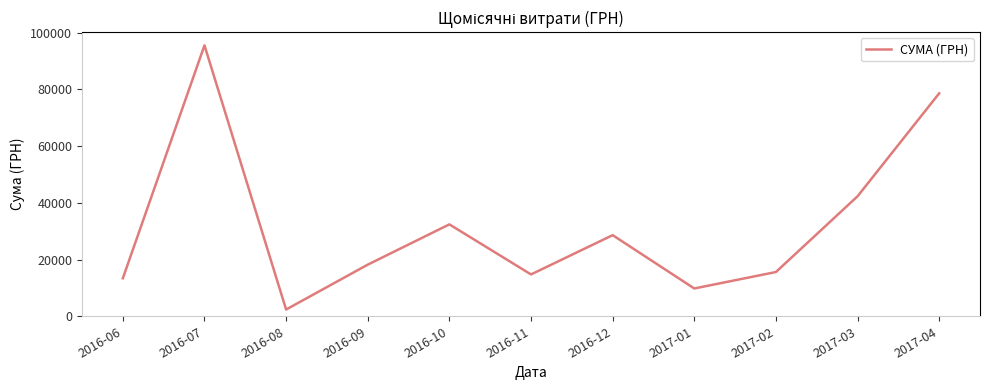

The value at 2016-09 is 18200. True or false?

True